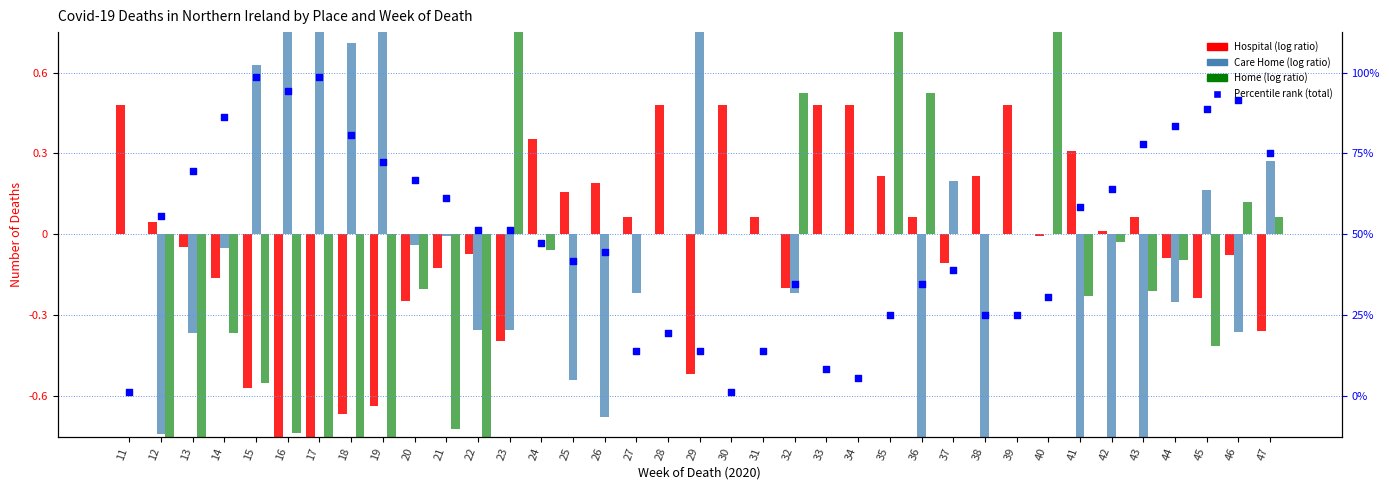

At how many categories does at least one series exceed 1?

3